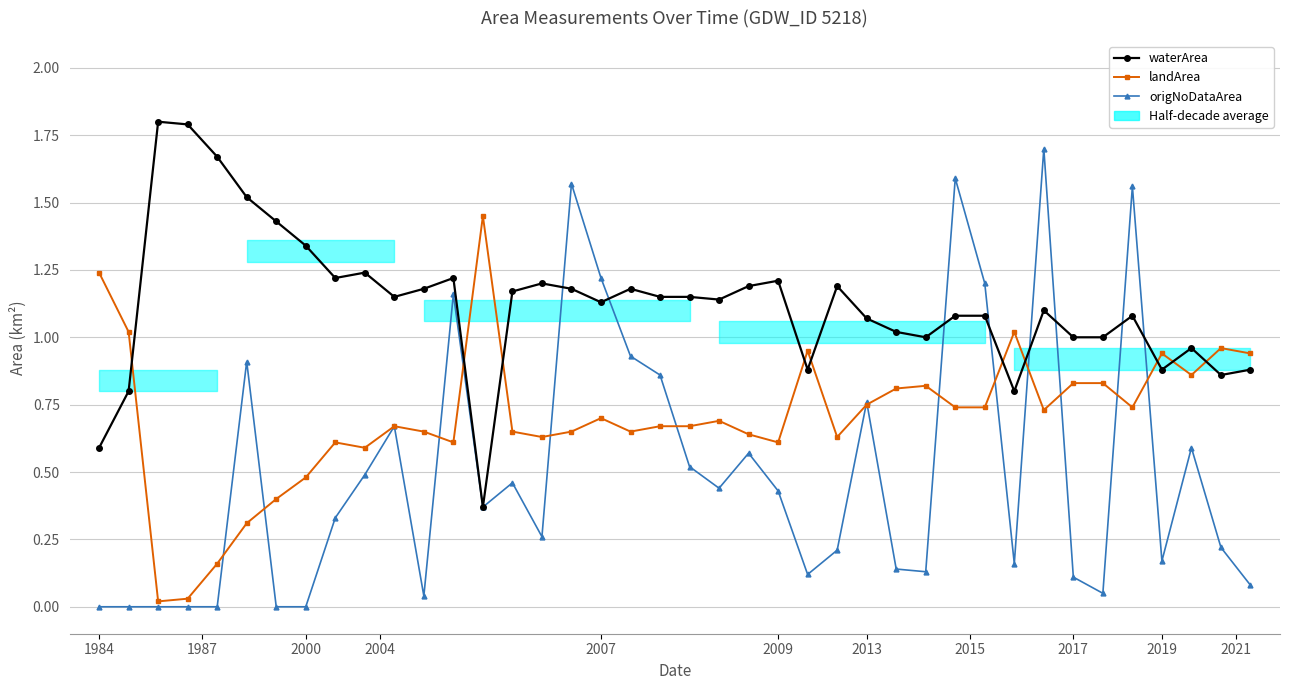

How many interior local valleys does the origNoDataArea series have?

9